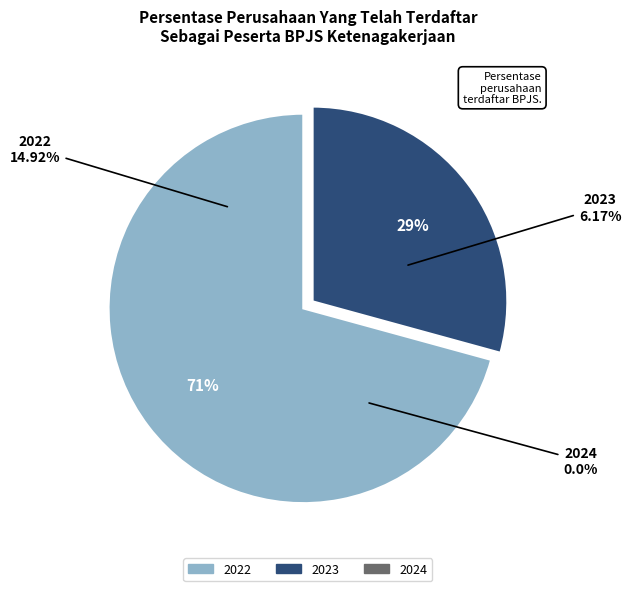

To the nearest percent, what is the average slice percentage?

33%